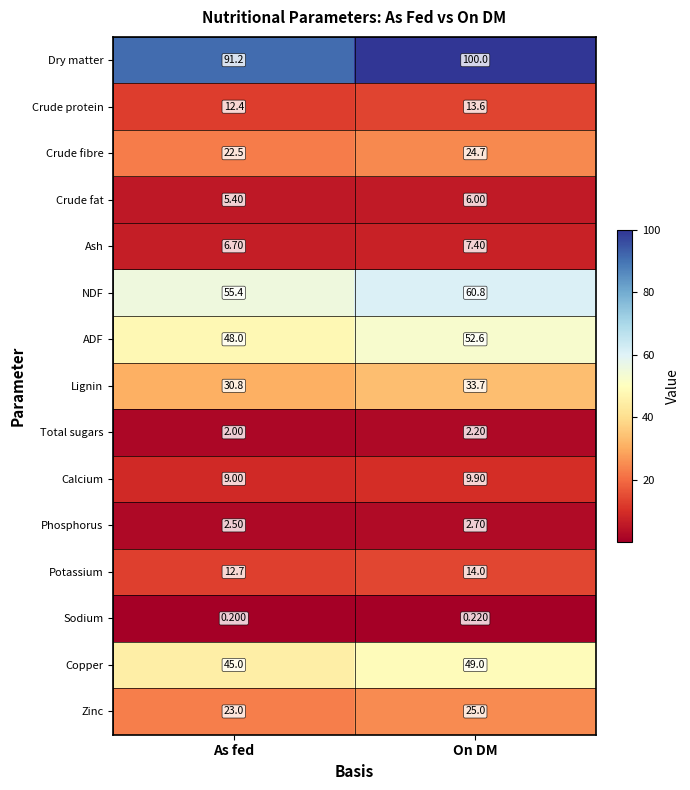

Rank the categories by Calcium value from lowest to highest.

As fed, On DM